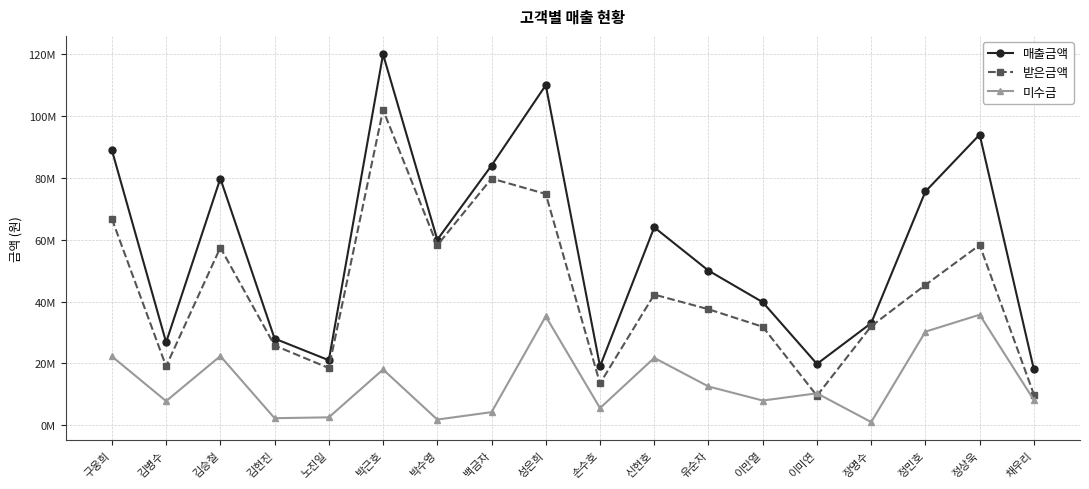

Reading right to left, extract all data points from this chart.

매출금액: 채우리=18000000	정상욱=94000000	정민호=75600000	장명수=33000000	이미연=19800000	이만열=39780000	유순자=50000000	신현호=64000000	손수호=19000000	성은희=110000000	백금자=84000000	박수영=60000000	박근호=120000000	노진일=21000000	김현진=28000000	김승철=79800000	김병수=26800000	구웅희=89000000
받은금액: 채우리=9900000	정상욱=58280000	정민호=45360000	장명수=32010000	이미연=9504000	이만열=31824000	유순자=37500000	신현호=42240000	손수호=13490000	성은희=74800000	백금자=79800000	박수영=58200000	박근호=102000000	노진일=18480000	김현진=25760000	김승철=57456000	김병수=19028000	구웅희=66750000
미수금: 채우리=8100000	정상욱=35720000	정민호=30240000	장명수=990000	이미연=10296000	이만열=7956000	유순자=12500000	신현호=21760000	손수호=5510000	성은희=35200000	백금자=4200000	박수영=1800000	박근호=18000000	노진일=2520000	김현진=2240000	김승철=22344000	김병수=7772000	구웅희=22250000